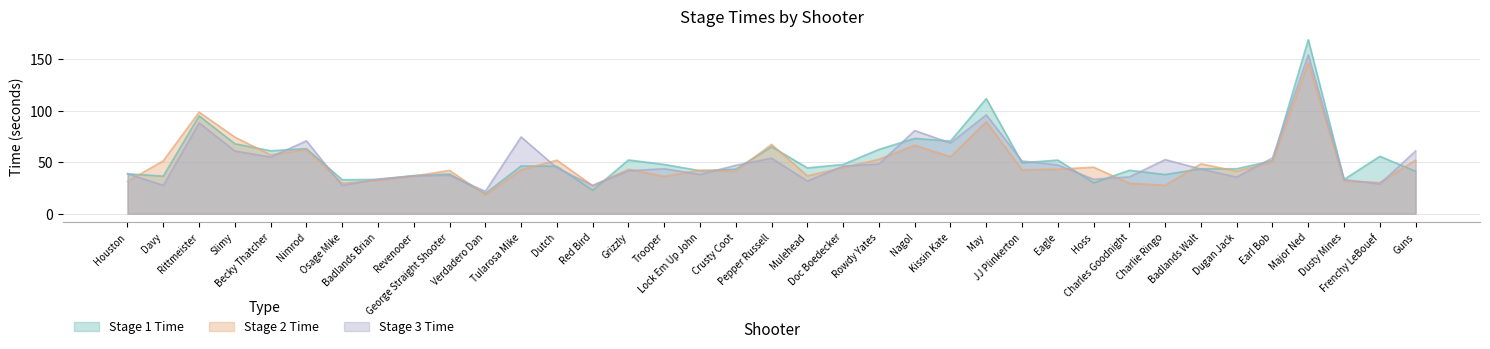

True or false: Stage 3 Time and Stage 1 Time intersect in this chart.

True